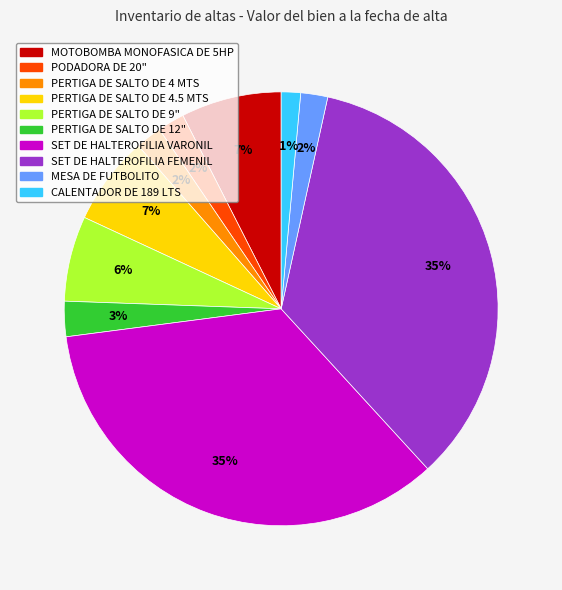

Does any single category account for the majority?

No